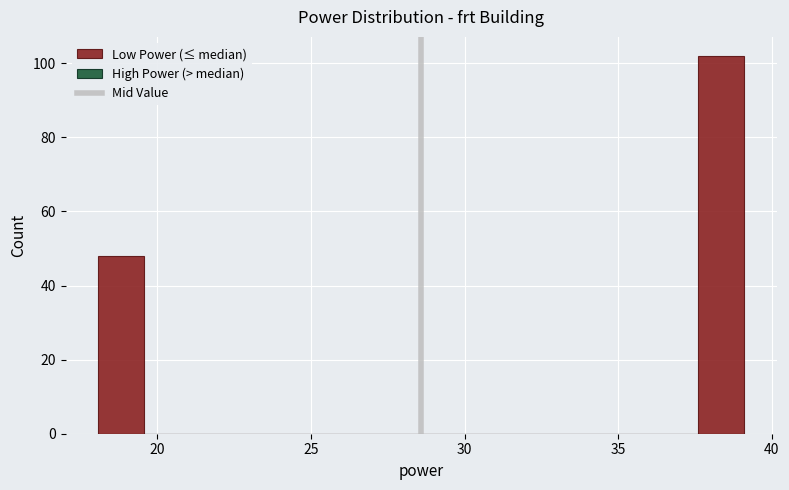

Read against the x-axis, roughly where is the centre of the tallest bar?

38.5